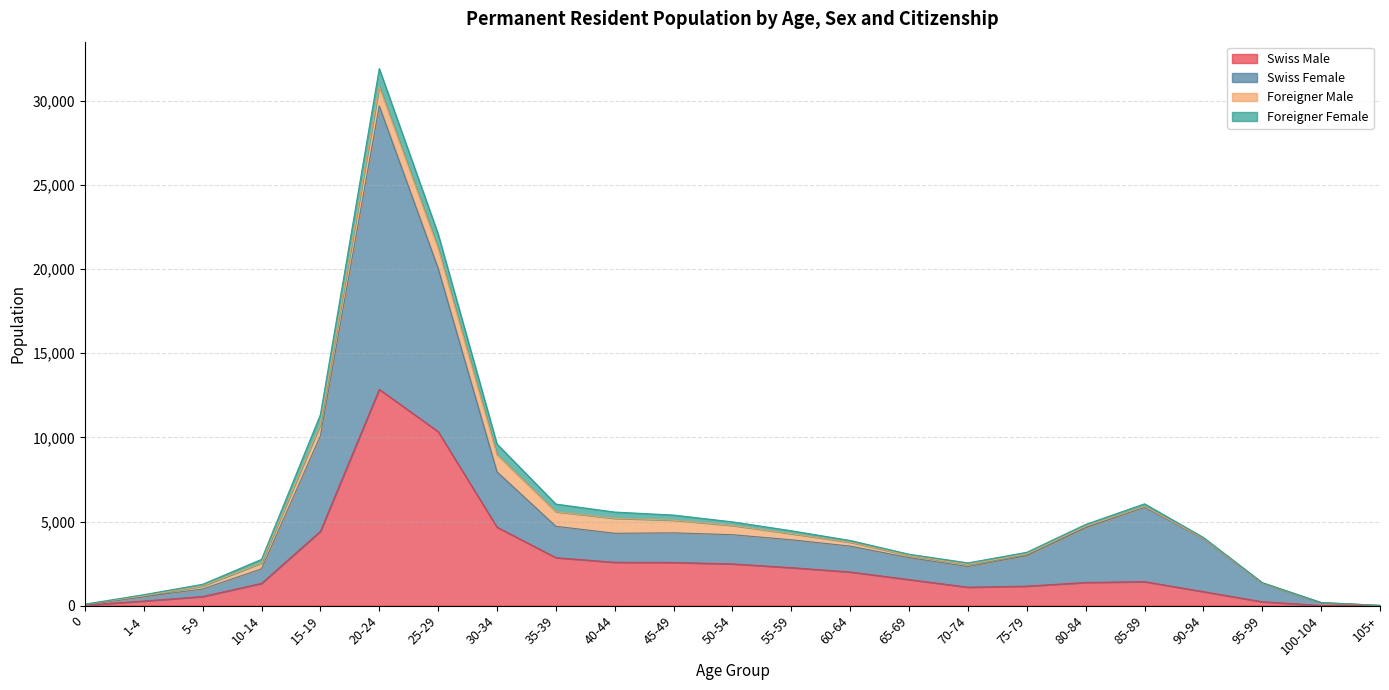

What is the maximum value for Swiss Male?

12848